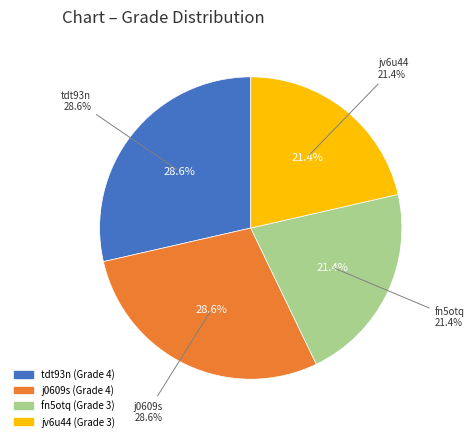

What portion of the pie excludes fn5otq?

78.6%